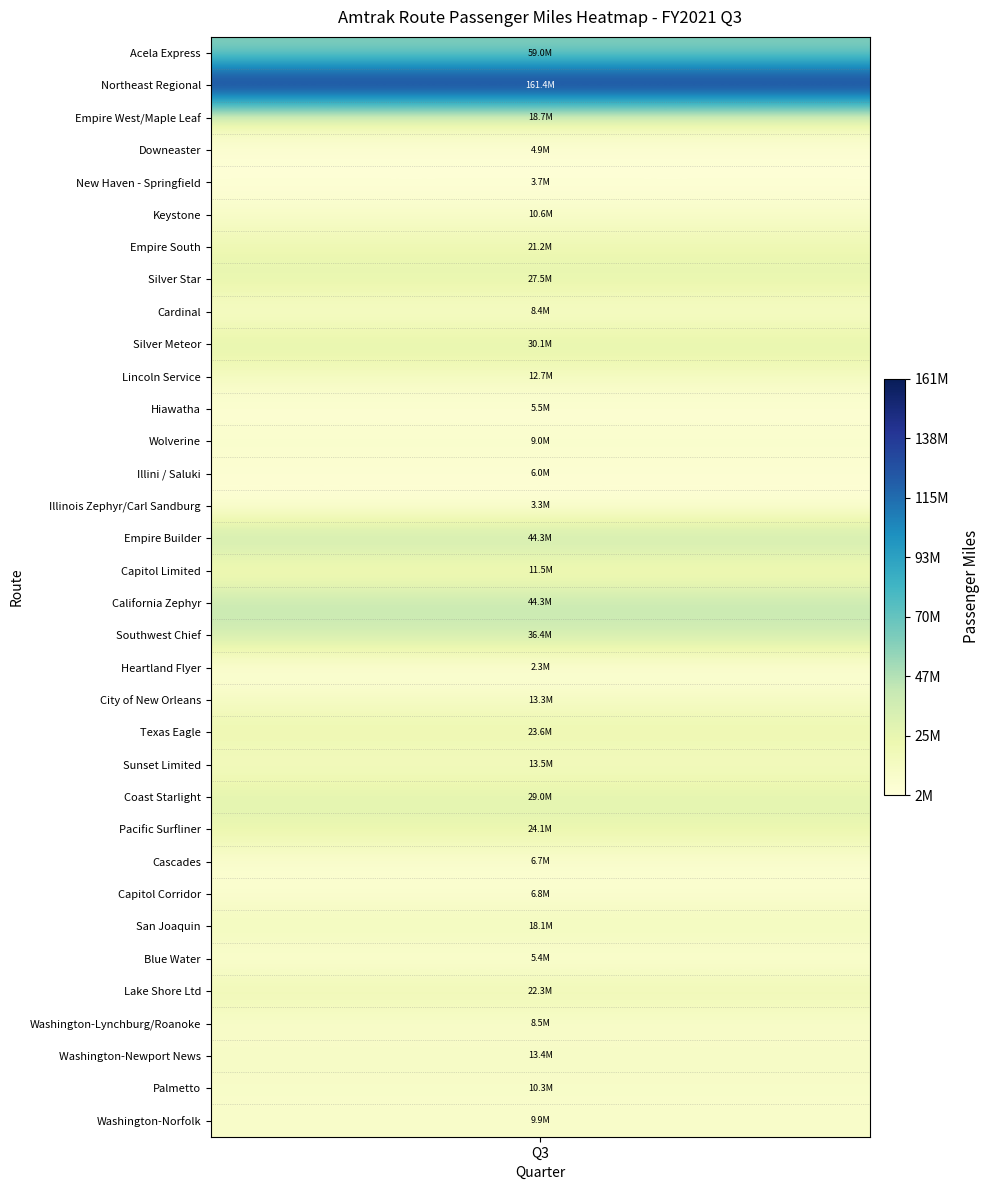

Between 21 and 8, which is larger?

21